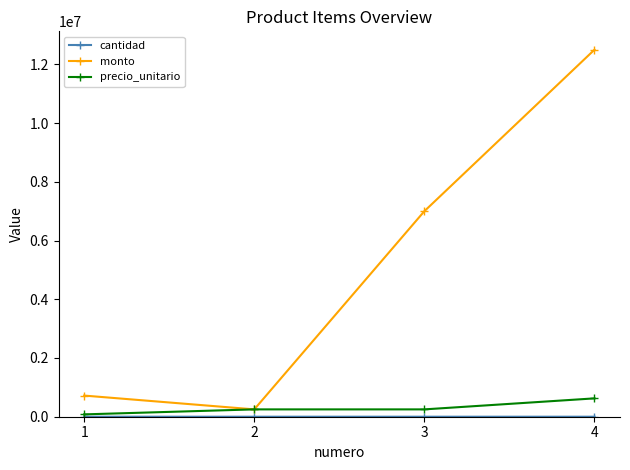

Which series has the largest total across all categories?

monto